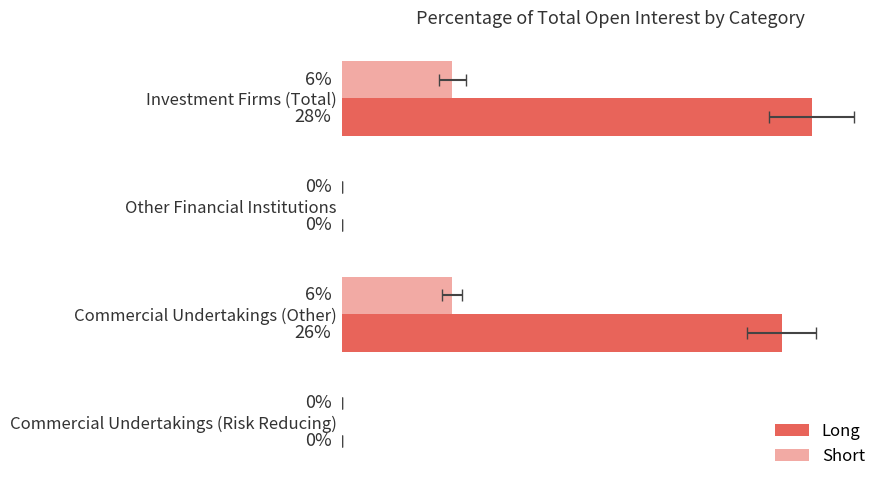

List the series in order of their overall mean, highest first.

Long, Short